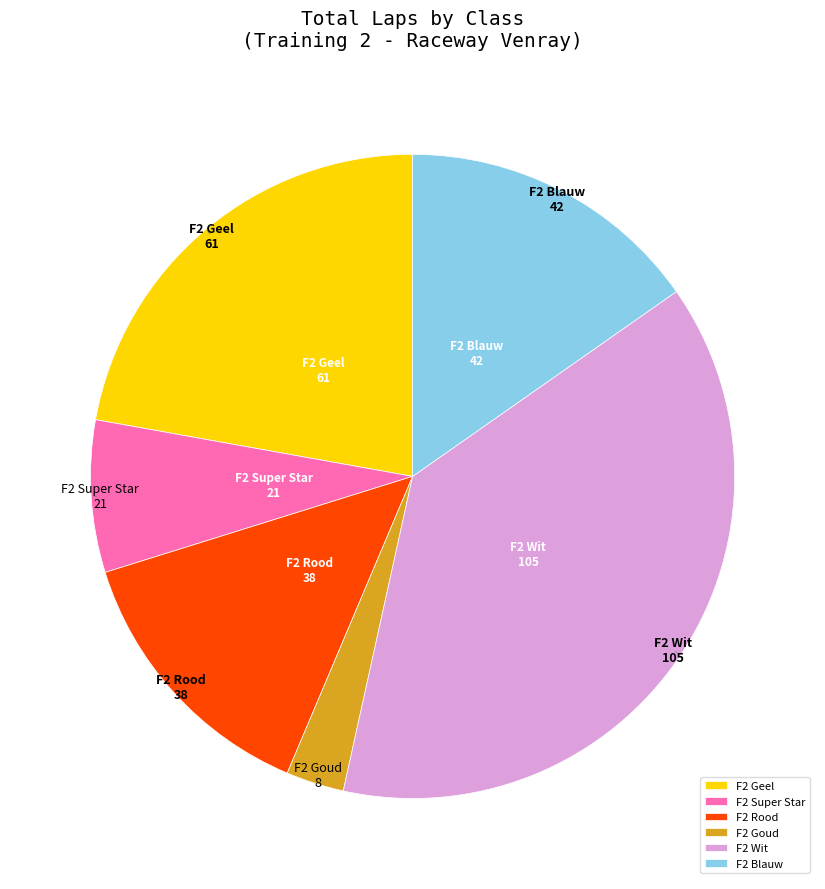

Is the sum of F2 Rood and F2 Super Star greater than half?

No